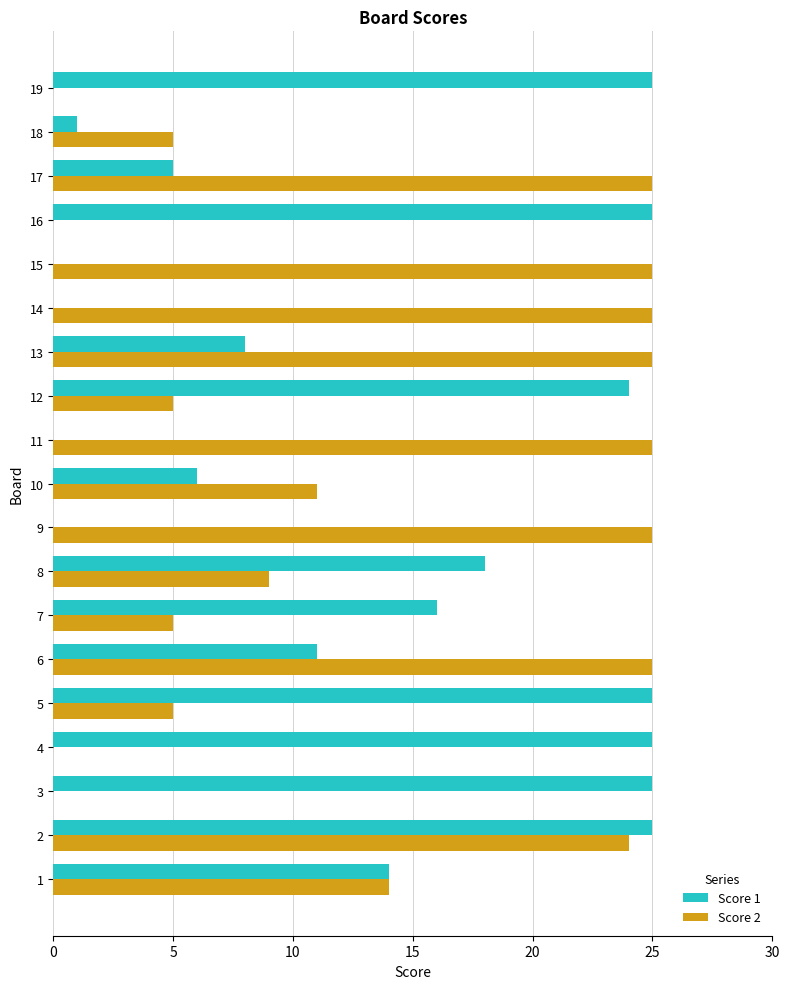

What is the total value across all series at 7?

21